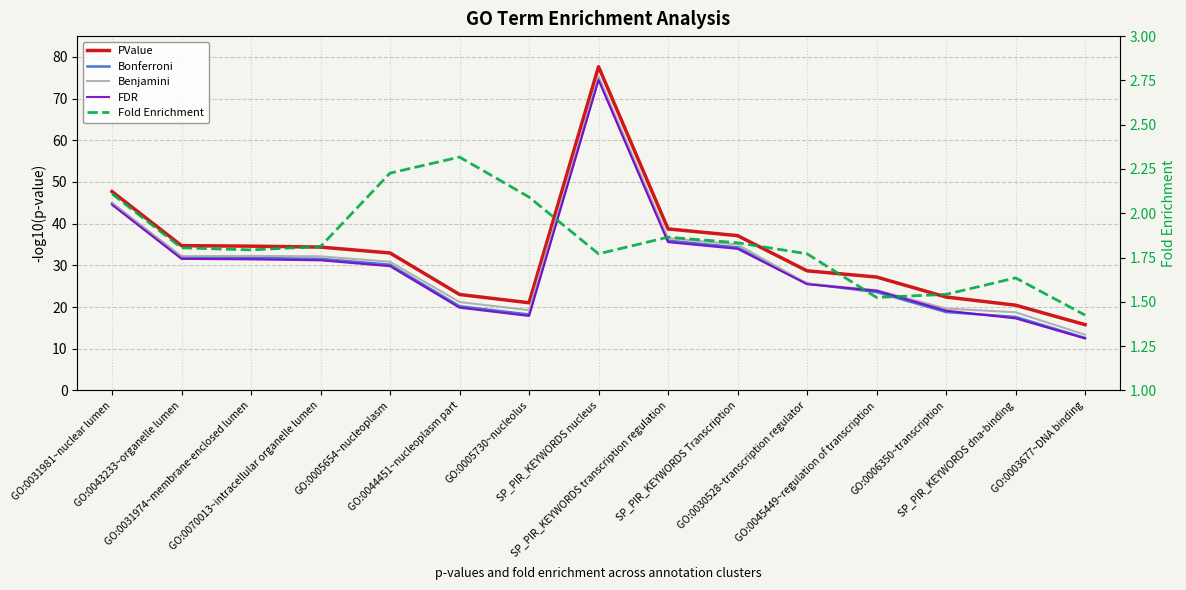

Reading left to right, transcribe all the data shown in this chart.

PValue: 47.7	34.7	34.6	34.4	33.0	23.0	21.0	77.7	38.7	37.1	28.7	27.2	22.4	20.4	15.8
Bonferroni: 44.9	31.9	31.8	31.6	30.2	20.2	18.2	74.8	35.9	34.3	25.6	23.6	18.8	17.6	12.6
Benjamini: 44.9	32.2	32.3	32.2	30.9	21.2	19.2	75.3	36.5	35.0	25.6	24.1	19.6	18.7	13.4
FDR: 44.5	31.5	31.4	31.2	29.8	19.8	17.8	74.5	35.6	34.0	25.5	23.9	19.1	17.3	12.4
Fold Enrichment: 2.1	1.8	1.8	1.8	2.2	2.3	2.1	1.8	1.9	1.8	1.8	1.5	1.5	1.6	1.4